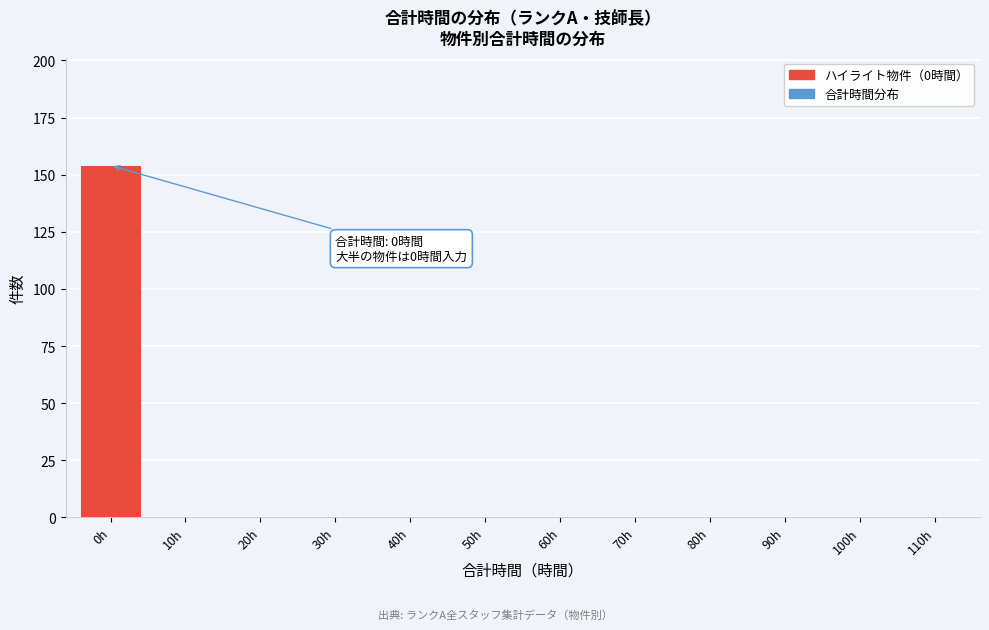

Reading left to right, transcribe all the data shown in this chart.

0h=154	10h=0	20h=0	30h=0	40h=0	50h=0	60h=0	70h=0	80h=0	90h=0	100h=0	110h=0